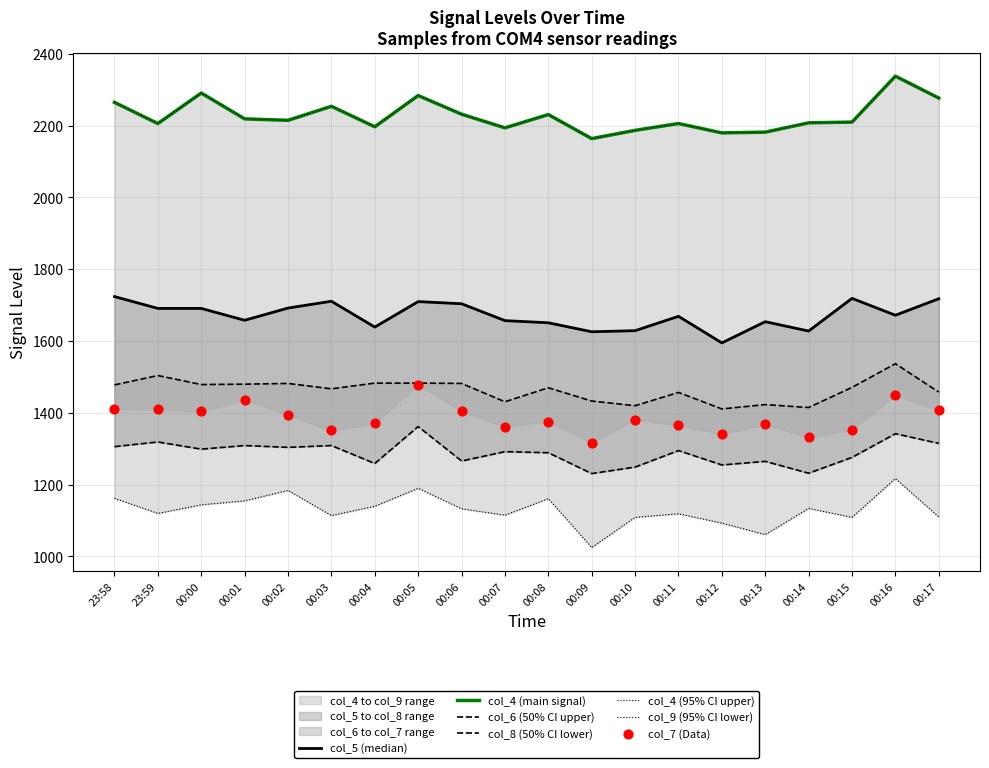

Which series has the largest total across all categories?

col_4